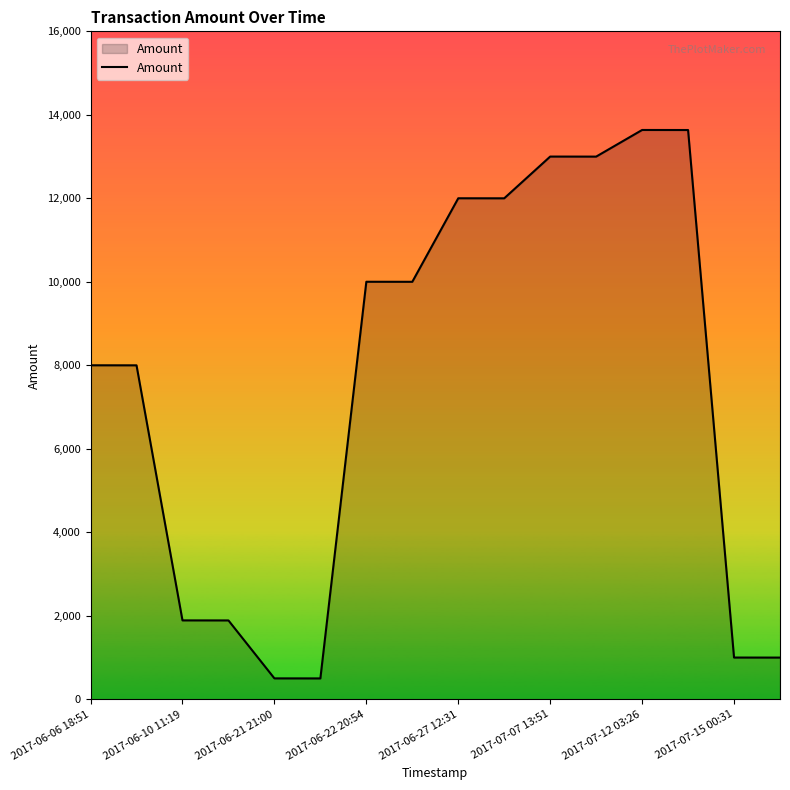

What is the minimum value shown in the chart?

499